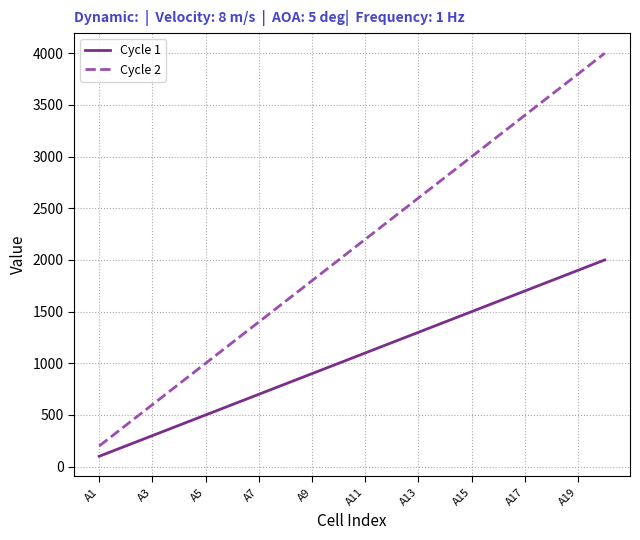

True or false: Cycle 2 and Cycle 1 cross at least once.

False